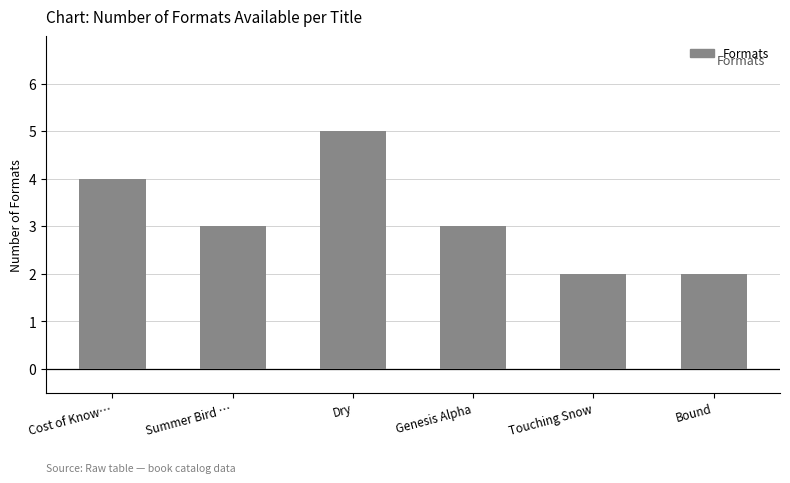

What is the change in value from Cost of Know… to Summer Bird …?

-1